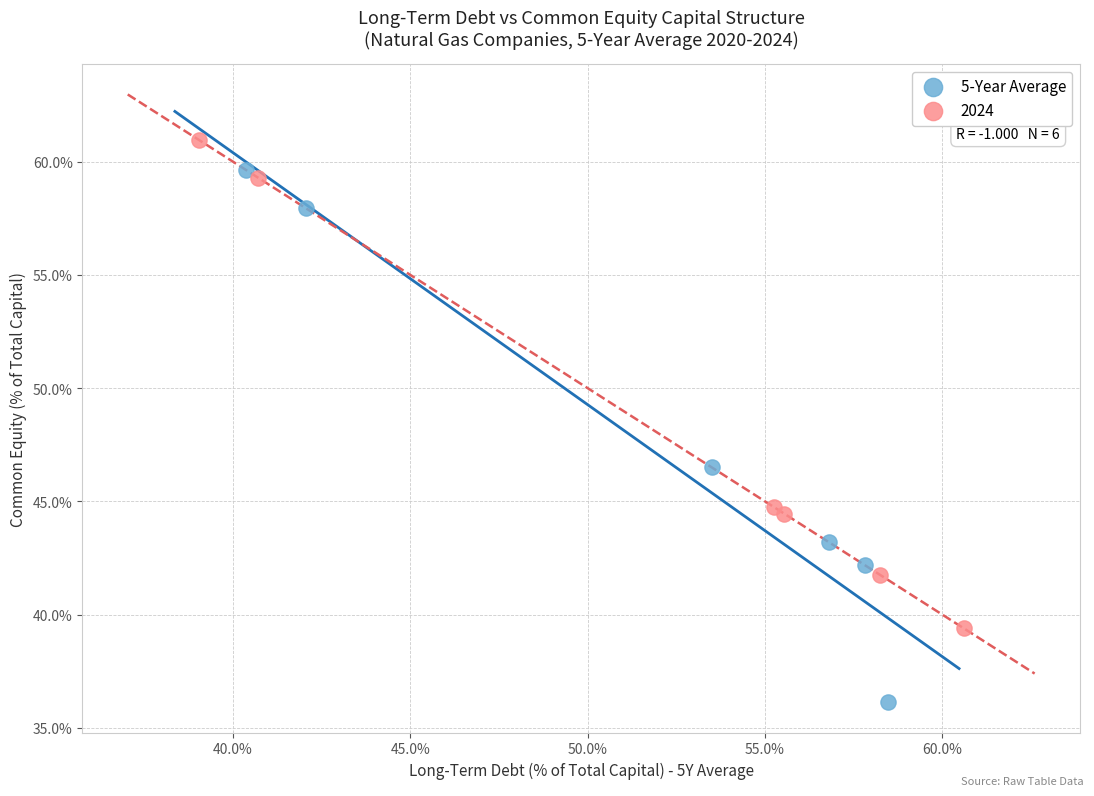

Which series has the largest Y range (max minus min)?

5-Year Average